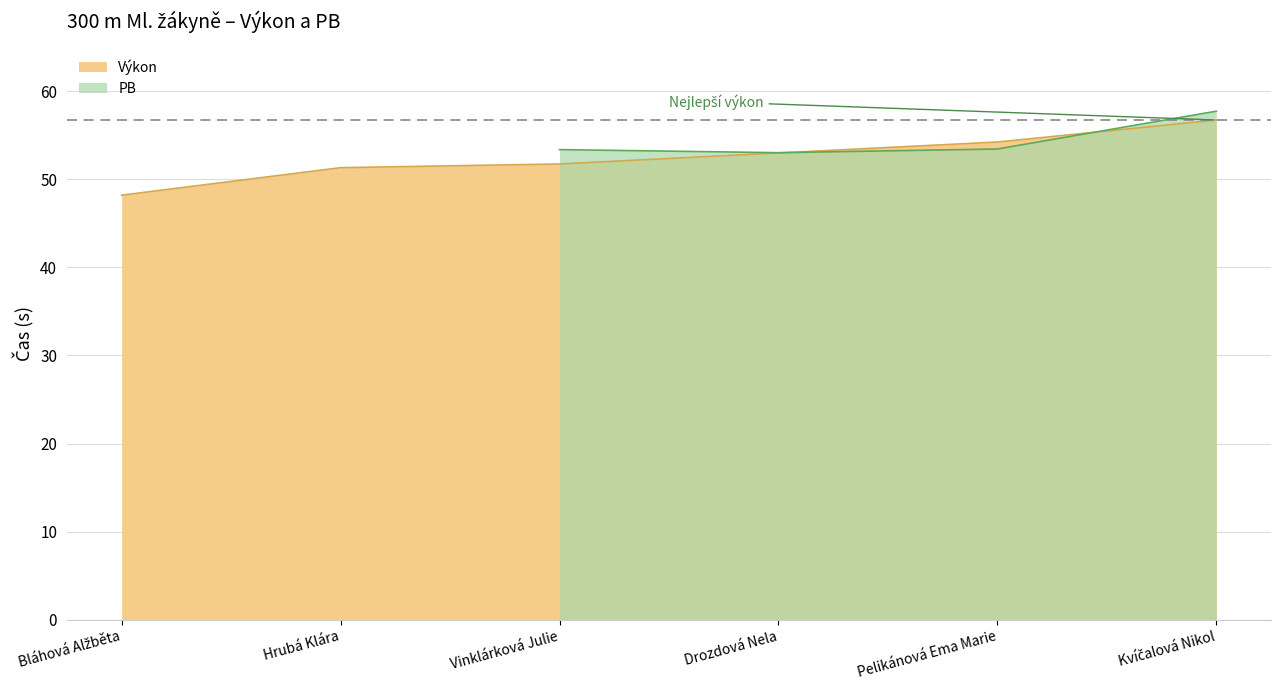

What is the smallest value displayed?

48.2